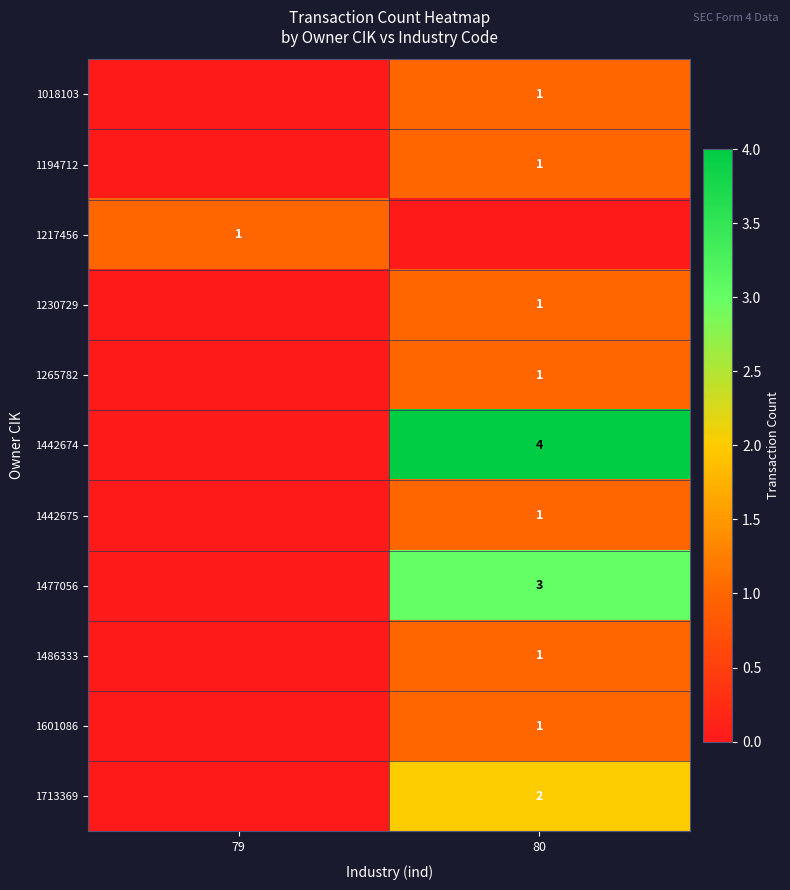

At how many categories does at least one series exceed 1?

1